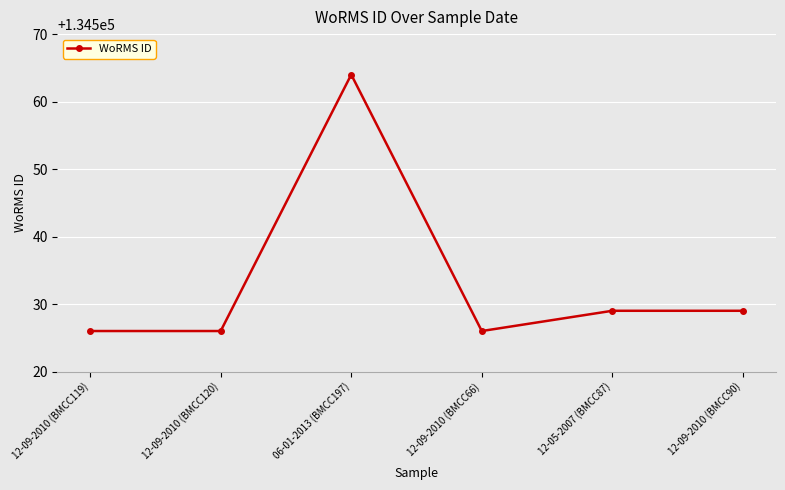

What position from the left is 12-09-2010 (BMCC119)?

1